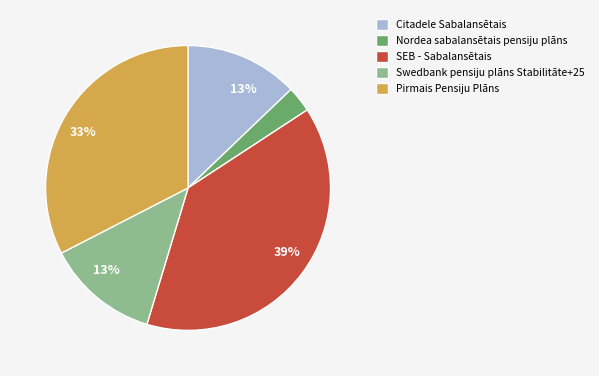

To the nearest percent, what is the average slice percentage?

20%